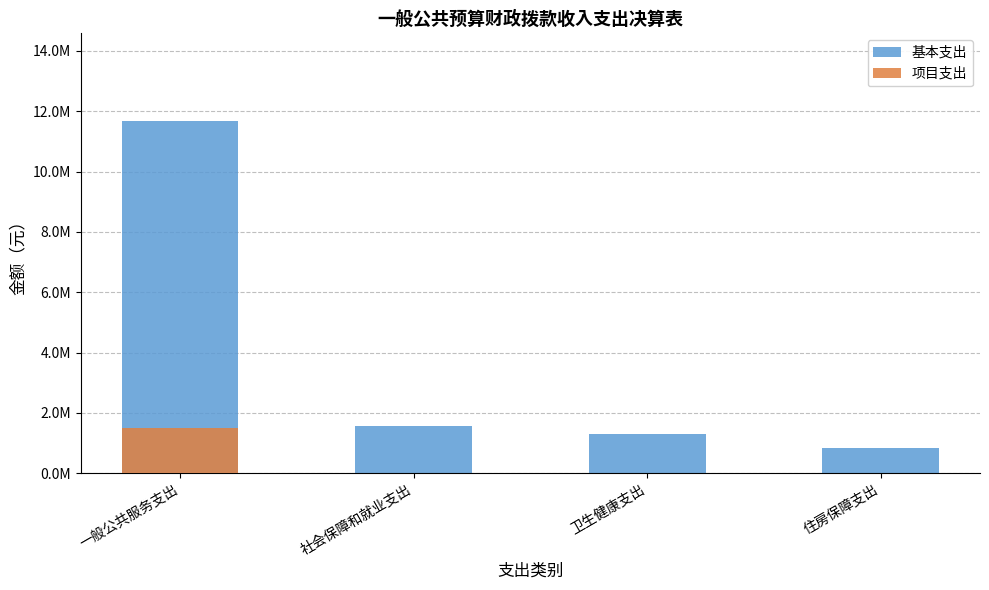

True or false: 项目支出 has a value of 852403.5 at 卫生健康支出.

False